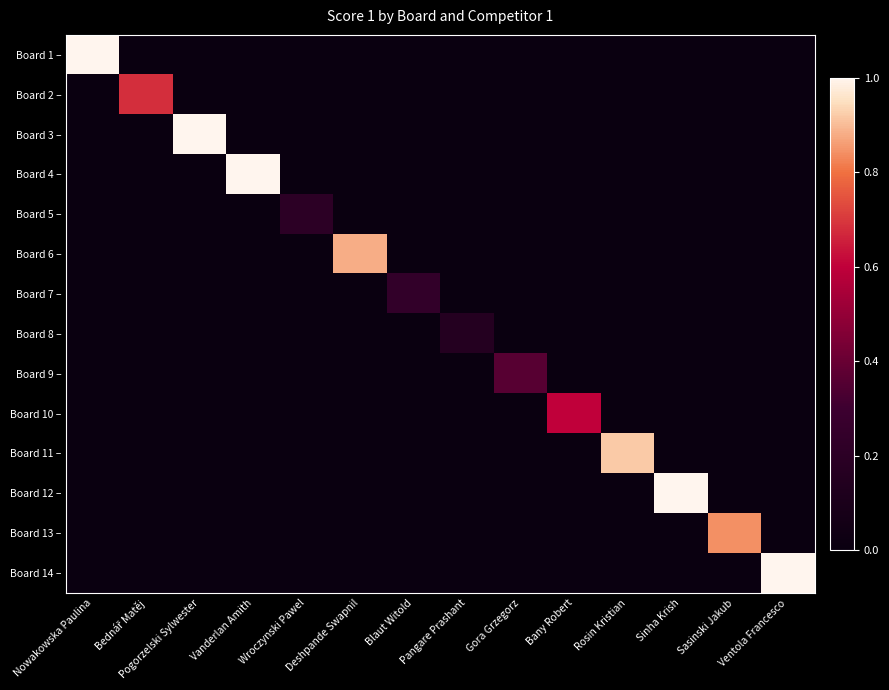

Reading left to right, transcribe all the data shown in this chart.

Board 1 –: Nowakowska Paulina=1.0	Bednář Matěj=0.0	Pogorzelski Sylwester=0.0	Vanderlan Amith=0.0	Wroczynski Pawel=0.0	Deshpande Swapnil=0.0	Blaut Witold=0.0	Pangare Prashant=0.0	Gora Grzegorz=0.0	Bany Robert=0.0	Rosin Kristian=0.0	Sinha Krish=0.0	Sasinski Jakub=0.0	Ventola Francesco=0.0
Board 2 –: Nowakowska Paulina=0.0	Bednář Matěj=0.7	Pogorzelski Sylwester=0.0	Vanderlan Amith=0.0	Wroczynski Pawel=0.0	Deshpande Swapnil=0.0	Blaut Witold=0.0	Pangare Prashant=0.0	Gora Grzegorz=0.0	Bany Robert=0.0	Rosin Kristian=0.0	Sinha Krish=0.0	Sasinski Jakub=0.0	Ventola Francesco=0.0
Board 3 –: Nowakowska Paulina=0.0	Bednář Matěj=0.0	Pogorzelski Sylwester=1.0	Vanderlan Amith=0.0	Wroczynski Pawel=0.0	Deshpande Swapnil=0.0	Blaut Witold=0.0	Pangare Prashant=0.0	Gora Grzegorz=0.0	Bany Robert=0.0	Rosin Kristian=0.0	Sinha Krish=0.0	Sasinski Jakub=0.0	Ventola Francesco=0.0
Board 4 –: Nowakowska Paulina=0.0	Bednář Matěj=0.0	Pogorzelski Sylwester=0.0	Vanderlan Amith=1.0	Wroczynski Pawel=0.0	Deshpande Swapnil=0.0	Blaut Witold=0.0	Pangare Prashant=0.0	Gora Grzegorz=0.0	Bany Robert=0.0	Rosin Kristian=0.0	Sinha Krish=0.0	Sasinski Jakub=0.0	Ventola Francesco=0.0
Board 5 –: Nowakowska Paulina=0.0	Bednář Matěj=0.0	Pogorzelski Sylwester=0.0	Vanderlan Amith=0.0	Wroczynski Pawel=0.2	Deshpande Swapnil=0.0	Blaut Witold=0.0	Pangare Prashant=0.0	Gora Grzegorz=0.0	Bany Robert=0.0	Rosin Kristian=0.0	Sinha Krish=0.0	Sasinski Jakub=0.0	Ventola Francesco=0.0
Board 6 –: Nowakowska Paulina=0.0	Bednář Matěj=0.0	Pogorzelski Sylwester=0.0	Vanderlan Amith=0.0	Wroczynski Pawel=0.0	Deshpande Swapnil=0.9	Blaut Witold=0.0	Pangare Prashant=0.0	Gora Grzegorz=0.0	Bany Robert=0.0	Rosin Kristian=0.0	Sinha Krish=0.0	Sasinski Jakub=0.0	Ventola Francesco=0.0
Board 7 –: Nowakowska Paulina=0.0	Bednář Matěj=0.0	Pogorzelski Sylwester=0.0	Vanderlan Amith=0.0	Wroczynski Pawel=0.0	Deshpande Swapnil=0.0	Blaut Witold=0.2	Pangare Prashant=0.0	Gora Grzegorz=0.0	Bany Robert=0.0	Rosin Kristian=0.0	Sinha Krish=0.0	Sasinski Jakub=0.0	Ventola Francesco=0.0
Board 8 –: Nowakowska Paulina=0.0	Bednář Matěj=0.0	Pogorzelski Sylwester=0.0	Vanderlan Amith=0.0	Wroczynski Pawel=0.0	Deshpande Swapnil=0.0	Blaut Witold=0.0	Pangare Prashant=0.2	Gora Grzegorz=0.0	Bany Robert=0.0	Rosin Kristian=0.0	Sinha Krish=0.0	Sasinski Jakub=0.0	Ventola Francesco=0.0
Board 9 –: Nowakowska Paulina=0.0	Bednář Matěj=0.0	Pogorzelski Sylwester=0.0	Vanderlan Amith=0.0	Wroczynski Pawel=0.0	Deshpande Swapnil=0.0	Blaut Witold=0.0	Pangare Prashant=0.0	Gora Grzegorz=0.4	Bany Robert=0.0	Rosin Kristian=0.0	Sinha Krish=0.0	Sasinski Jakub=0.0	Ventola Francesco=0.0
Board 10 –: Nowakowska Paulina=0.0	Bednář Matěj=0.0	Pogorzelski Sylwester=0.0	Vanderlan Amith=0.0	Wroczynski Pawel=0.0	Deshpande Swapnil=0.0	Blaut Witold=0.0	Pangare Prashant=0.0	Gora Grzegorz=0.0	Bany Robert=0.6	Rosin Kristian=0.0	Sinha Krish=0.0	Sasinski Jakub=0.0	Ventola Francesco=0.0
Board 11 –: Nowakowska Paulina=0.0	Bednář Matěj=0.0	Pogorzelski Sylwester=0.0	Vanderlan Amith=0.0	Wroczynski Pawel=0.0	Deshpande Swapnil=0.0	Blaut Witold=0.0	Pangare Prashant=0.0	Gora Grzegorz=0.0	Bany Robert=0.0	Rosin Kristian=0.9	Sinha Krish=0.0	Sasinski Jakub=0.0	Ventola Francesco=0.0
Board 12 –: Nowakowska Paulina=0.0	Bednář Matěj=0.0	Pogorzelski Sylwester=0.0	Vanderlan Amith=0.0	Wroczynski Pawel=0.0	Deshpande Swapnil=0.0	Blaut Witold=0.0	Pangare Prashant=0.0	Gora Grzegorz=0.0	Bany Robert=0.0	Rosin Kristian=0.0	Sinha Krish=1.0	Sasinski Jakub=0.0	Ventola Francesco=0.0
Board 13 –: Nowakowska Paulina=0.0	Bednář Matěj=0.0	Pogorzelski Sylwester=0.0	Vanderlan Amith=0.0	Wroczynski Pawel=0.0	Deshpande Swapnil=0.0	Blaut Witold=0.0	Pangare Prashant=0.0	Gora Grzegorz=0.0	Bany Robert=0.0	Rosin Kristian=0.0	Sinha Krish=0.0	Sasinski Jakub=0.8	Ventola Francesco=0.0
Board 14 –: Nowakowska Paulina=0.0	Bednář Matěj=0.0	Pogorzelski Sylwester=0.0	Vanderlan Amith=0.0	Wroczynski Pawel=0.0	Deshpande Swapnil=0.0	Blaut Witold=0.0	Pangare Prashant=0.0	Gora Grzegorz=0.0	Bany Robert=0.0	Rosin Kristian=0.0	Sinha Krish=0.0	Sasinski Jakub=0.0	Ventola Francesco=1.0